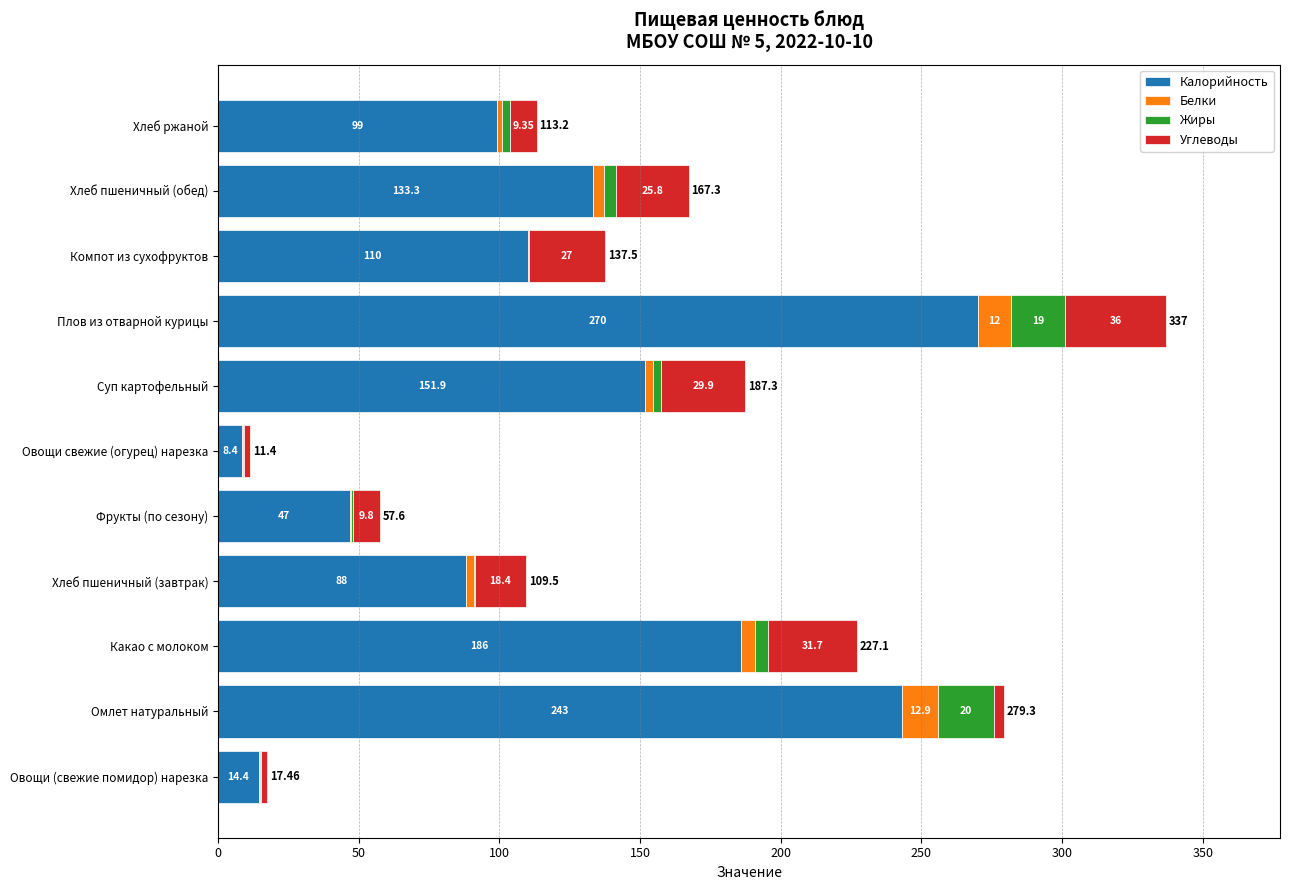

At which label does Калорийность reach its peak?

Плов из отварной курицы